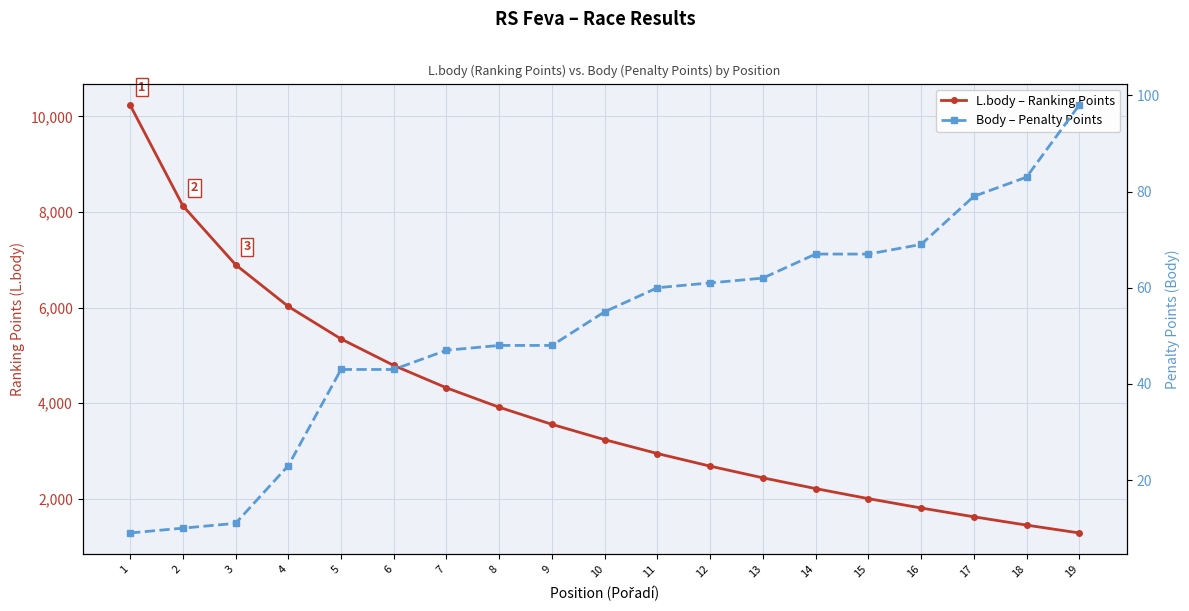

True or false: Body – Penalty Points and L.body – Ranking Points intersect in this chart.

False